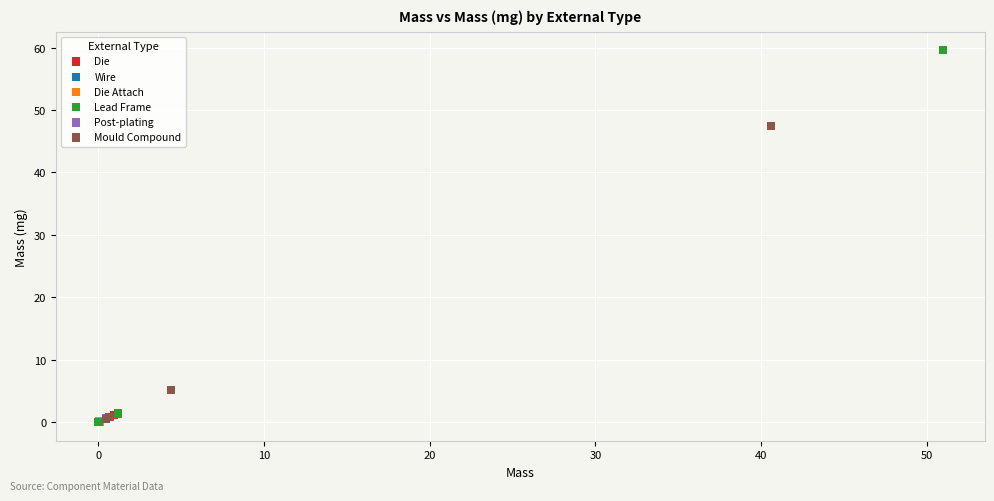

Which series reaches the maximum Y coordinate?

Lead Frame